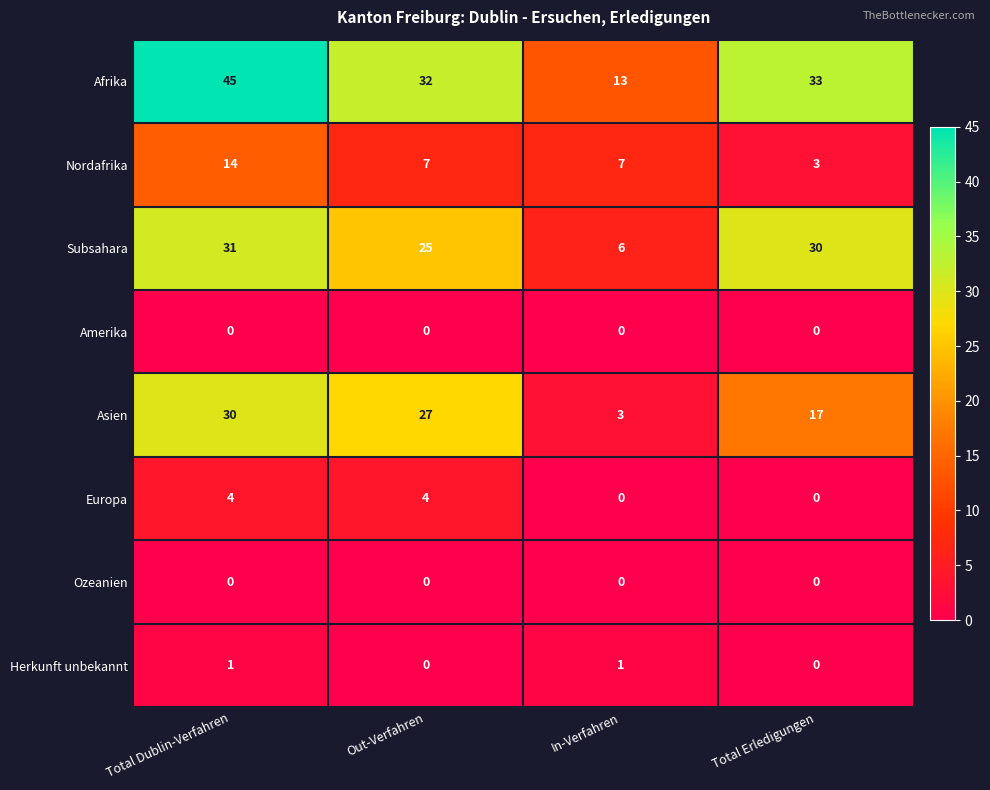

Which series has the largest total across all categories?

Afrika